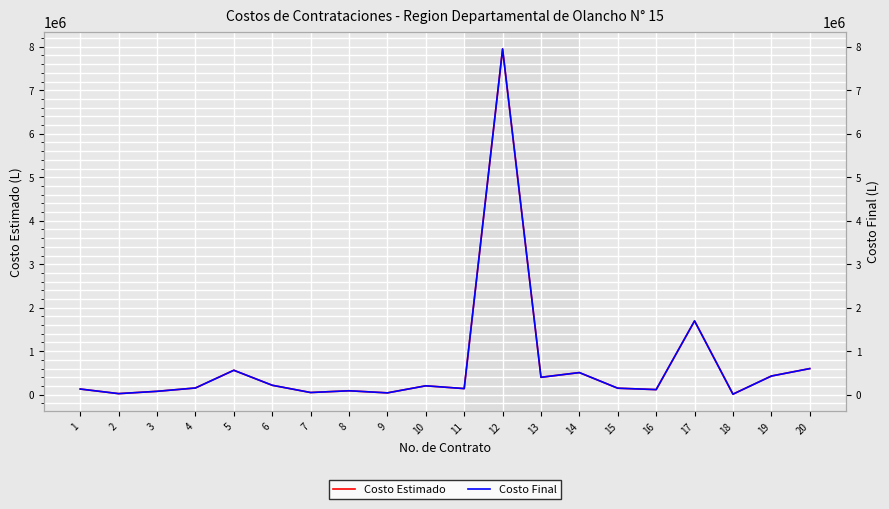

Where is Costo Final nearest to the value 3980840?

17